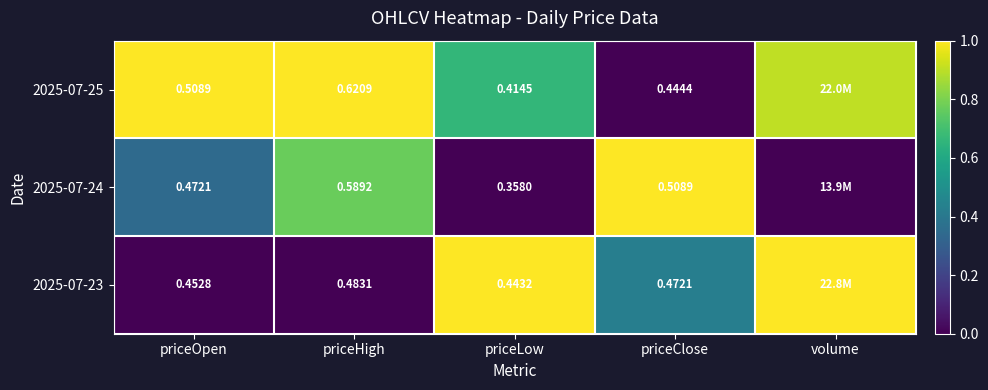

Is it true that 2025-07-25 equals 1.2 at priceLow?

False